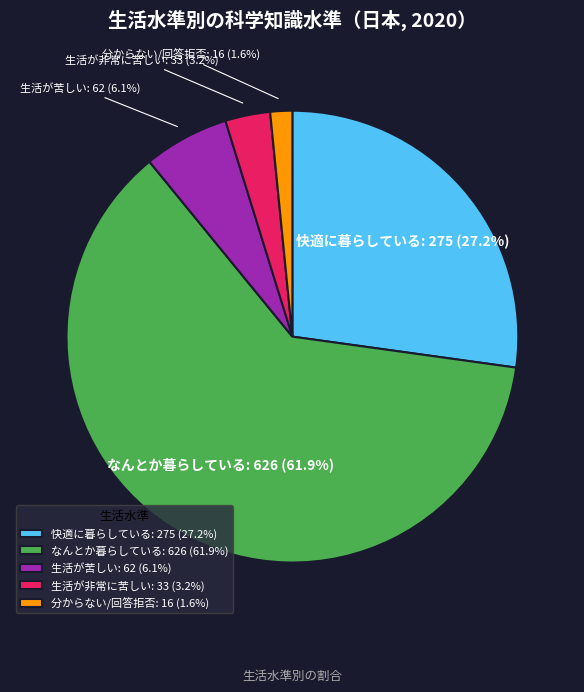

Which category accounts for the majority?

なんとか暮らしている